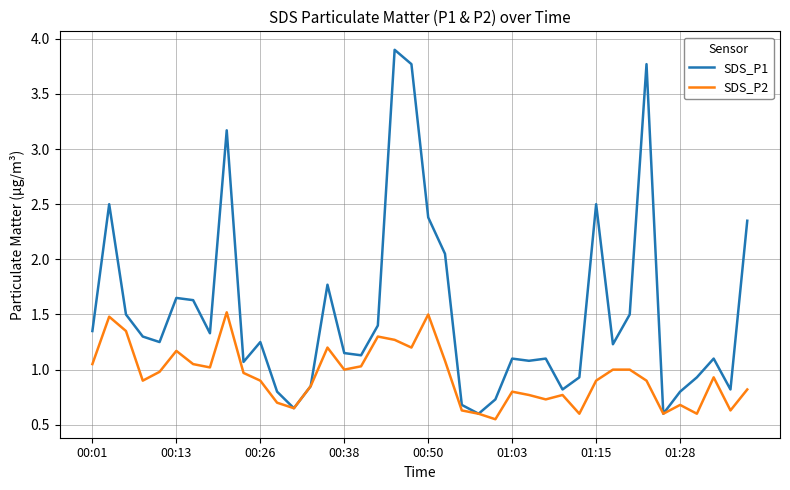

What is the sum of all SDS_P2 values?

37.7